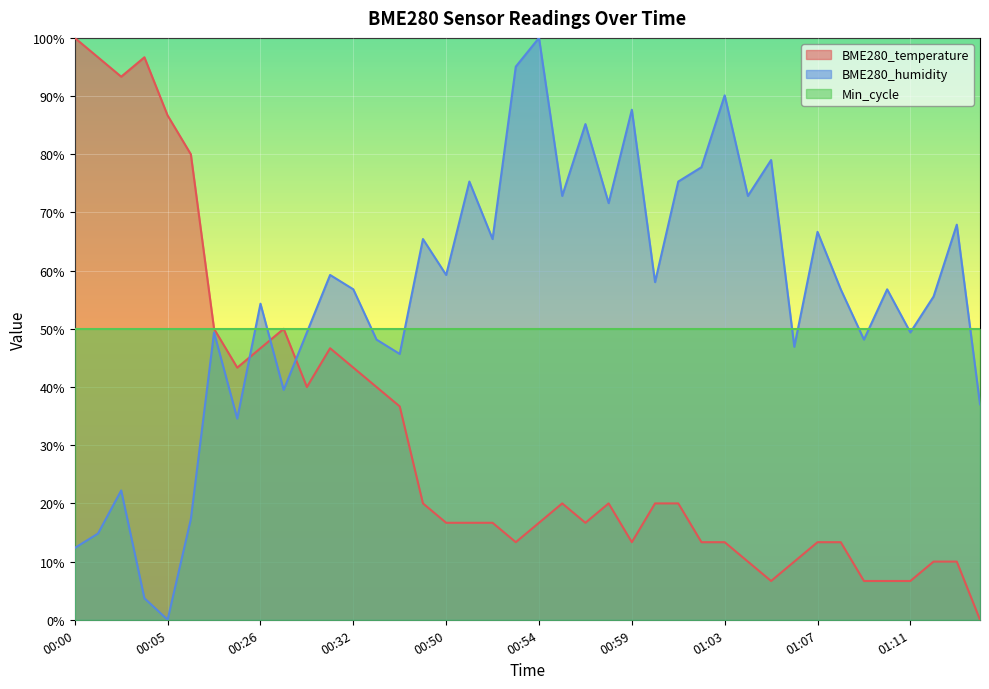

List the series in order of their overall mean, lowest first.

BME280_temperature, Min_cycle, BME280_humidity